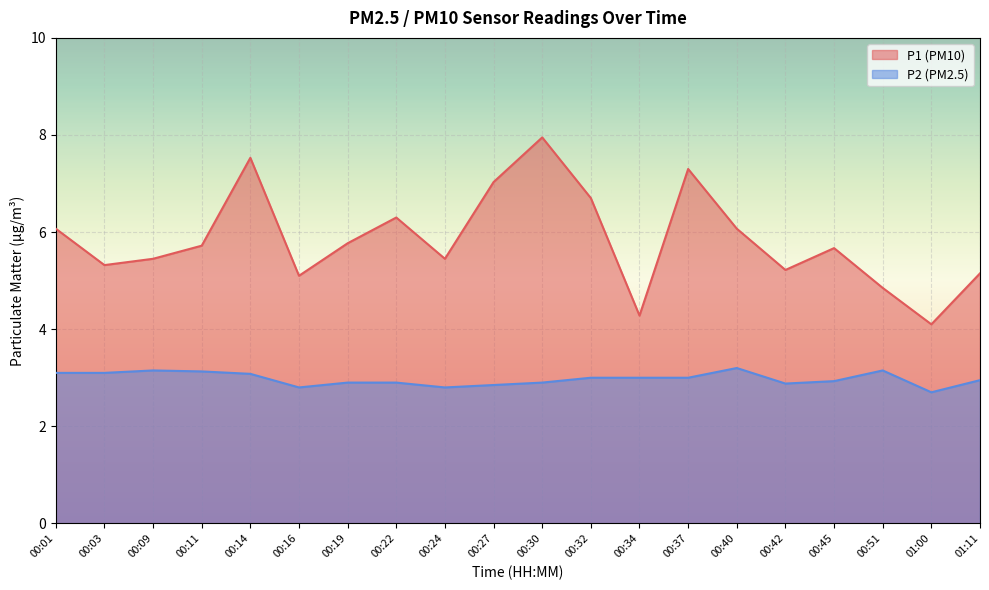

At which label is P1 closest to 6?

00:01